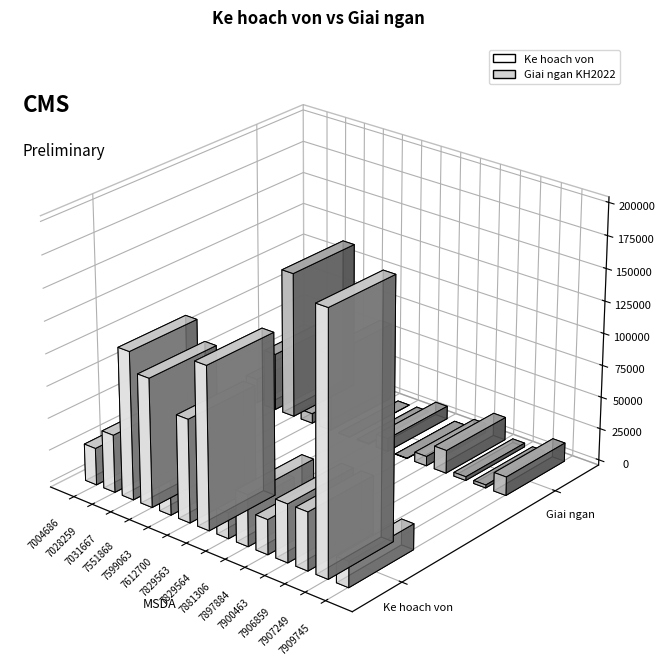

What is the difference between the maximum and minimum values in the Ke hoach von series?

180000.0